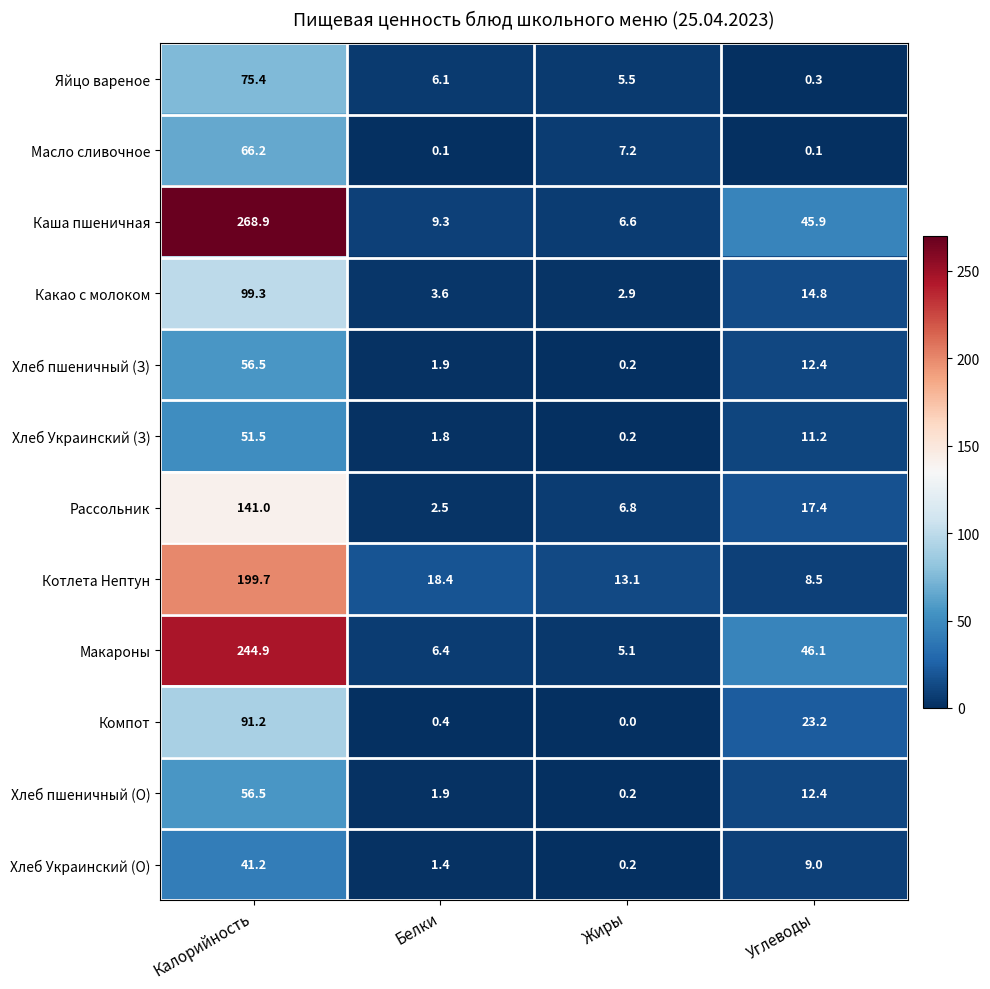

How many distinct data groups are displayed?

12